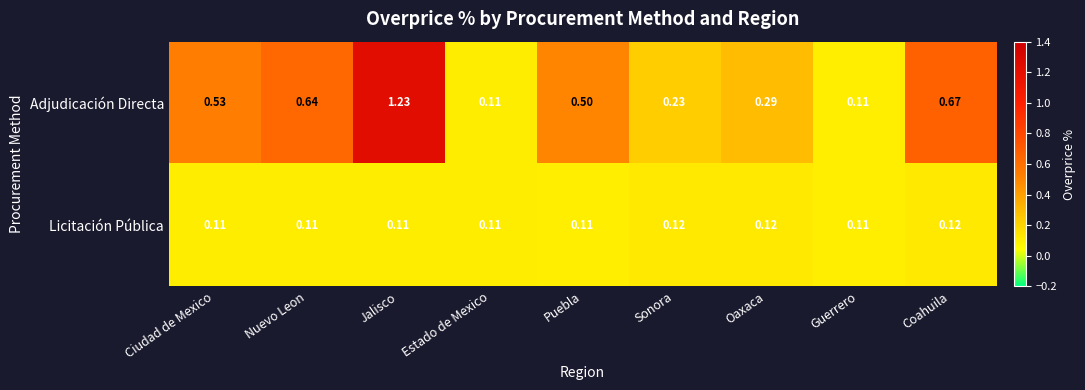

Which series has the largest total across all categories?

Adjudicación Directa